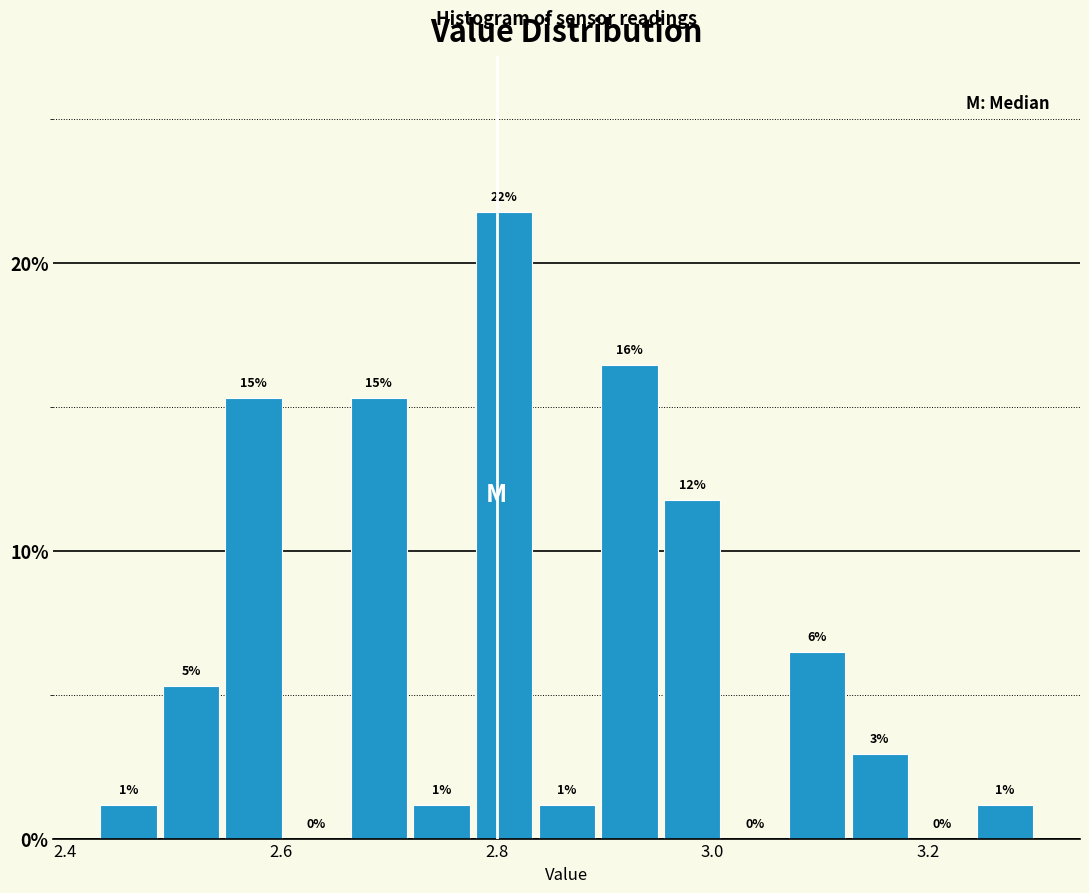

Around what value on the x-axis is the tallest bar? Give the approximate position of its centre, as read against the axis.

2.80